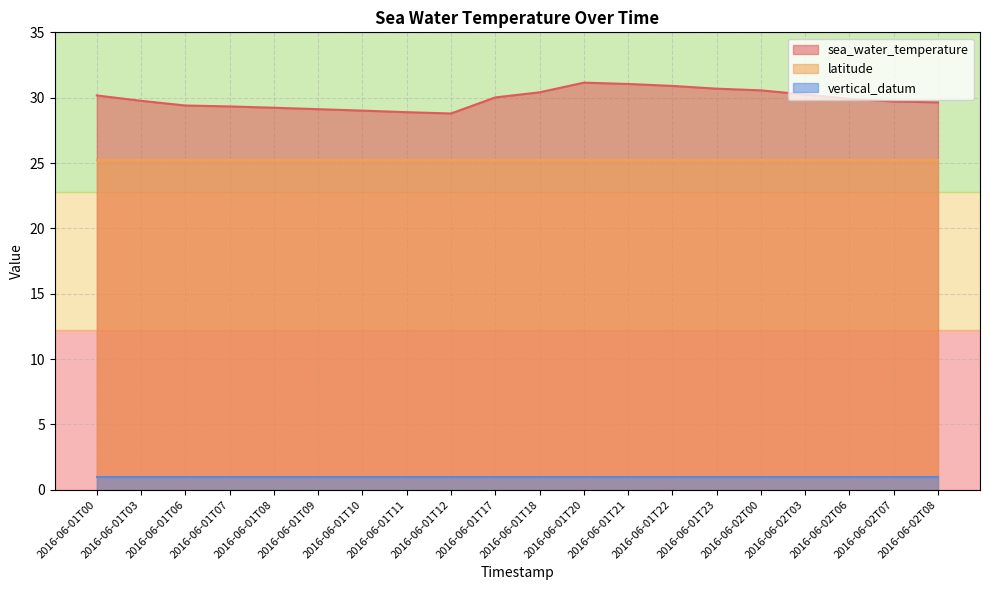

Between 2016-06-01T03 and 2016-06-01T20, which is larger?

2016-06-01T20